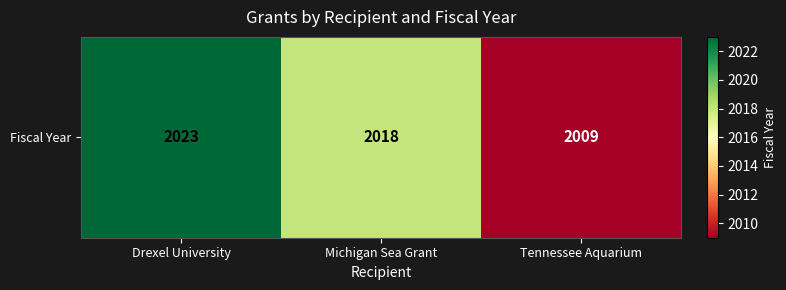

Where does the data first go above 2018?

Drexel University